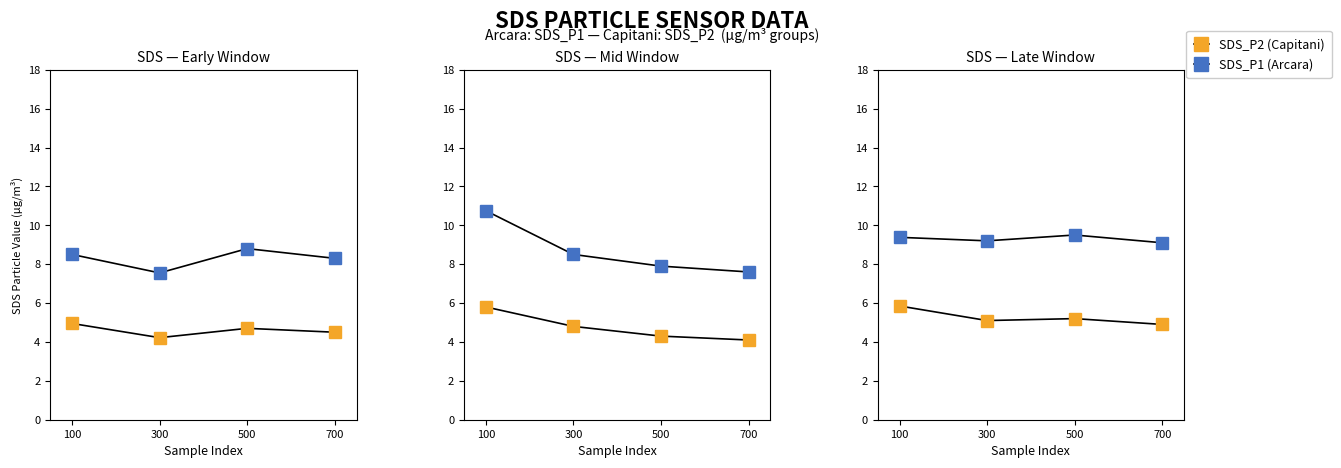

The SDS_P1 (Arcara) series shows 13.8 at 500. True or false?

False